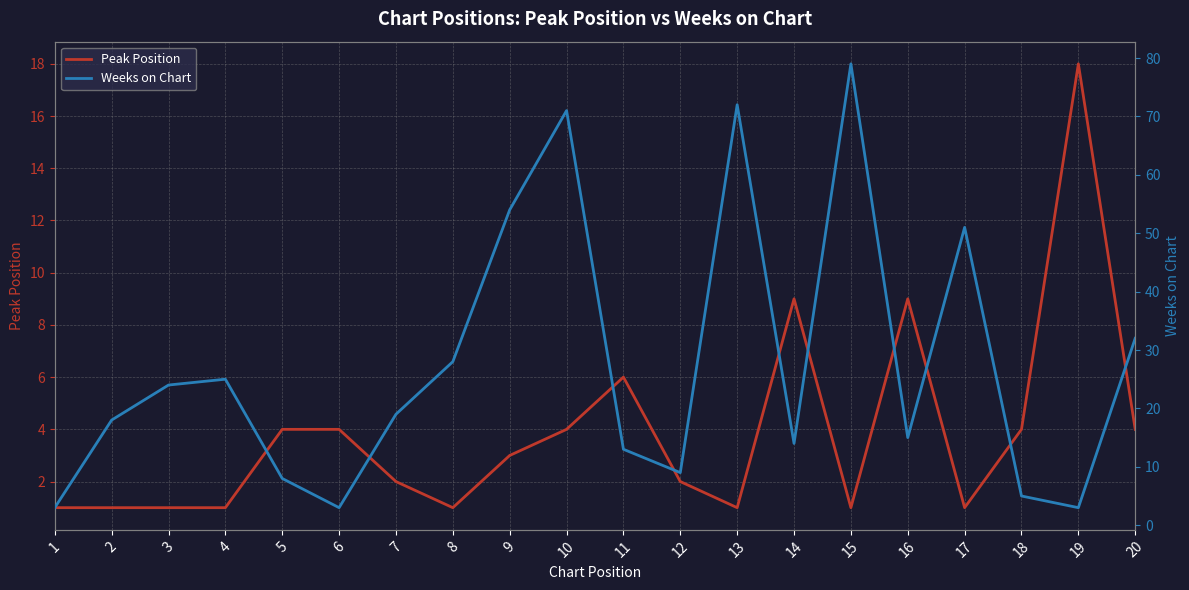

How many intersections are there between Peak Position and Weeks on Chart?

4